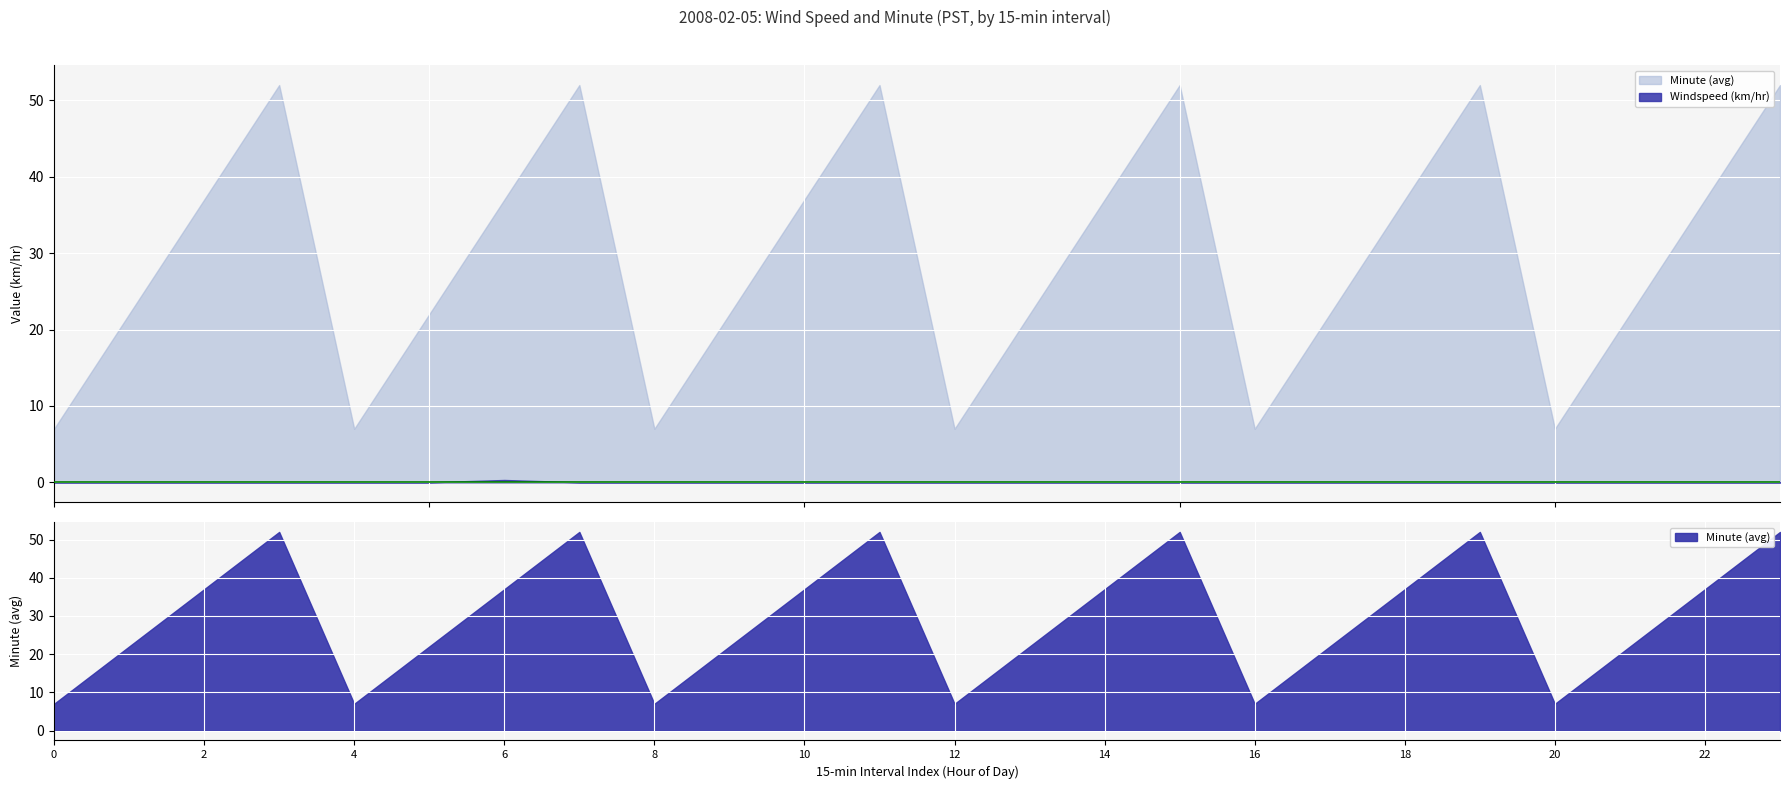

How many lines are shown in the chart?

2